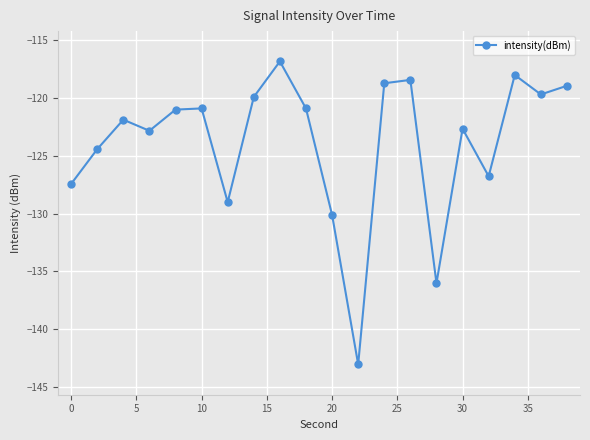

How many interior local peaks (higher than both neighbors) does the data have?

6